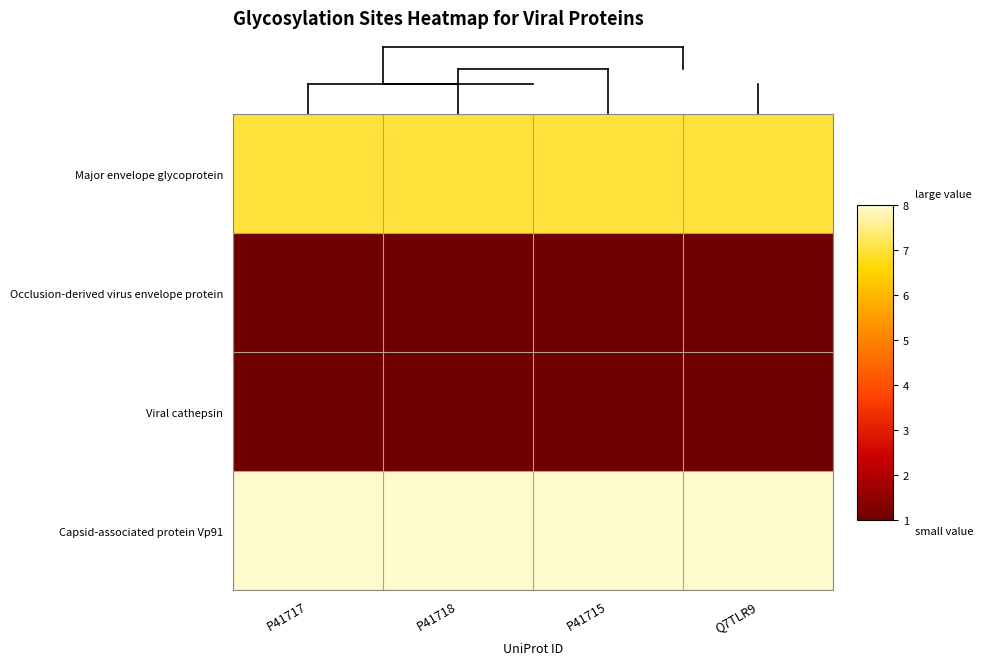

At which category is the sum across all series the highest?

P41717